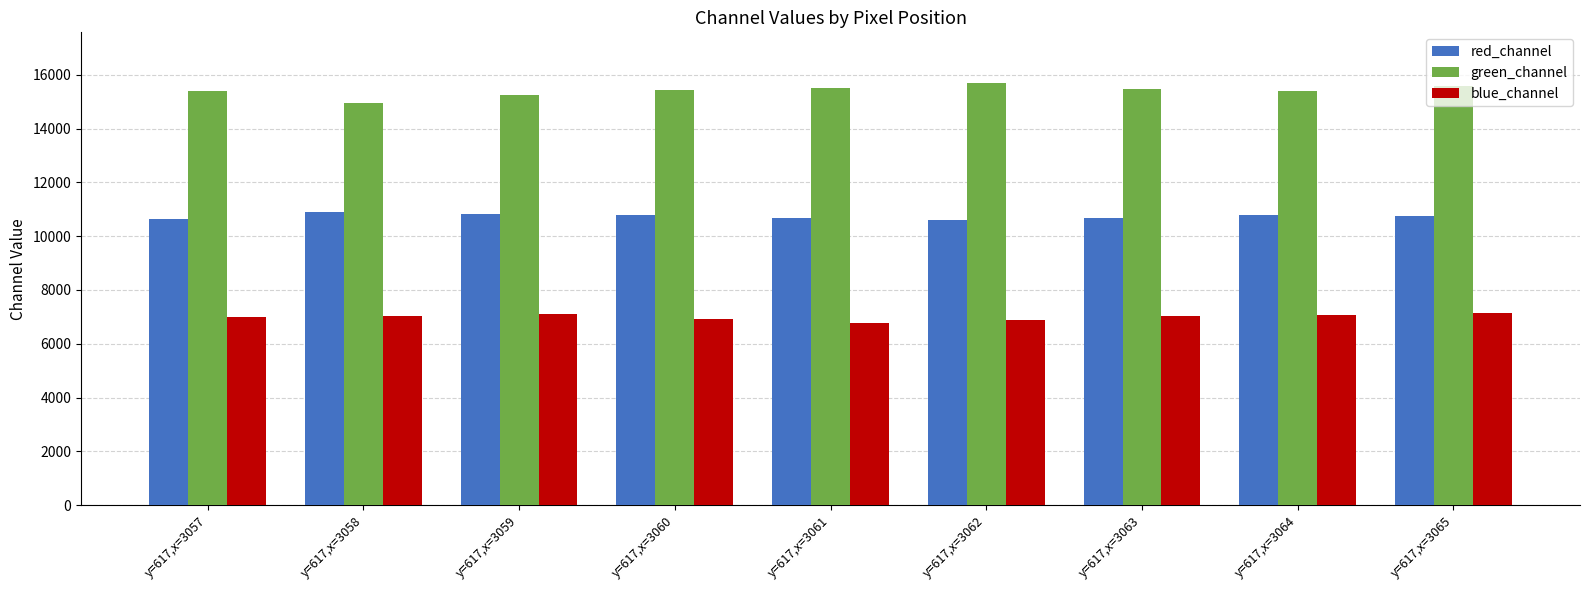

What is the total value across all series at y=617,x=3061?

32976